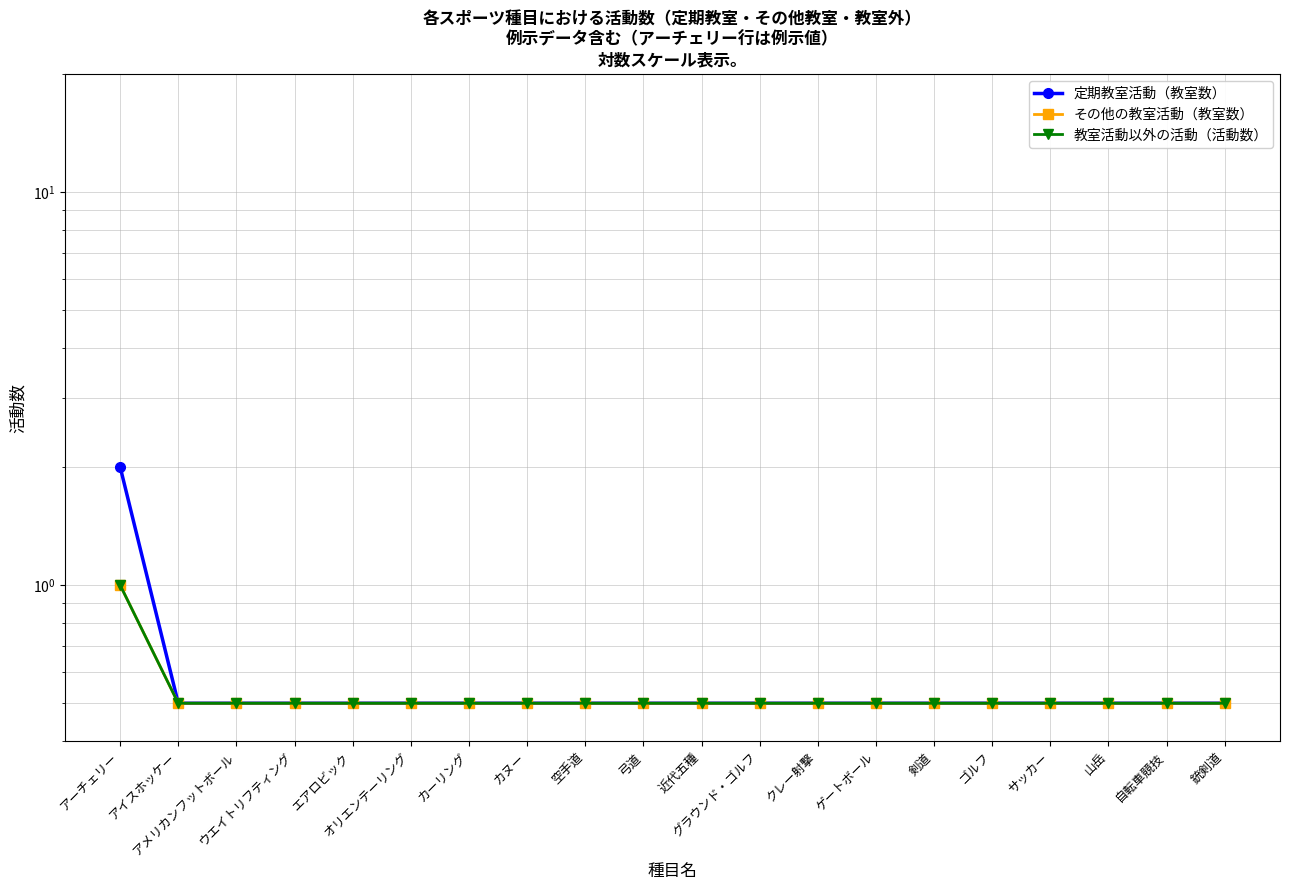

True or false: 教室活動以外の活動（活動数） has more than 0 interior local peaks.

False